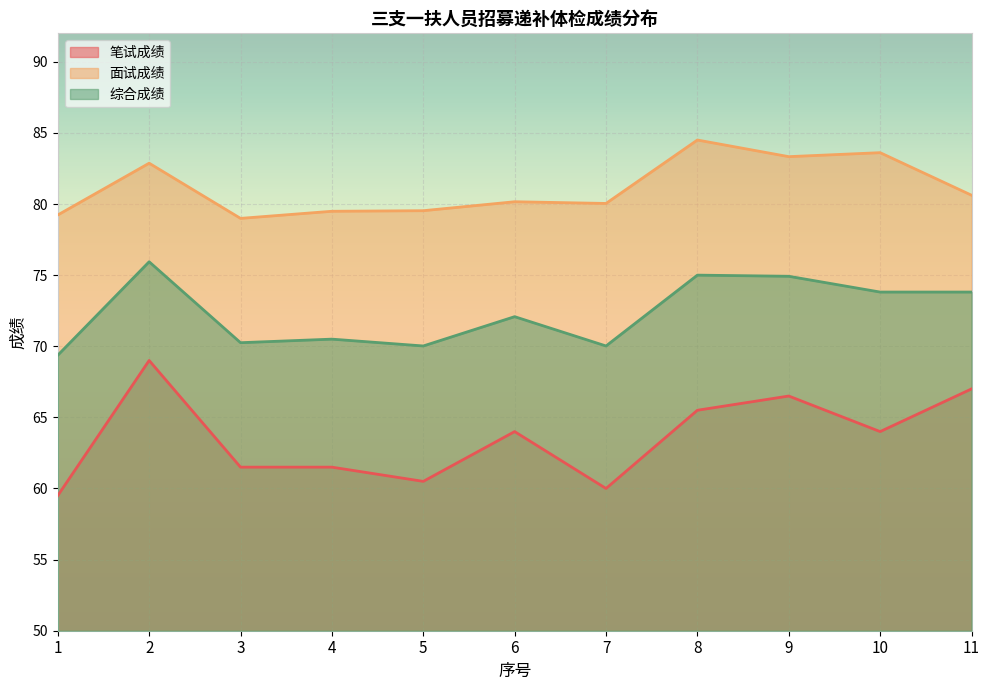

What is the sum of all 综合成绩 values?

795.7